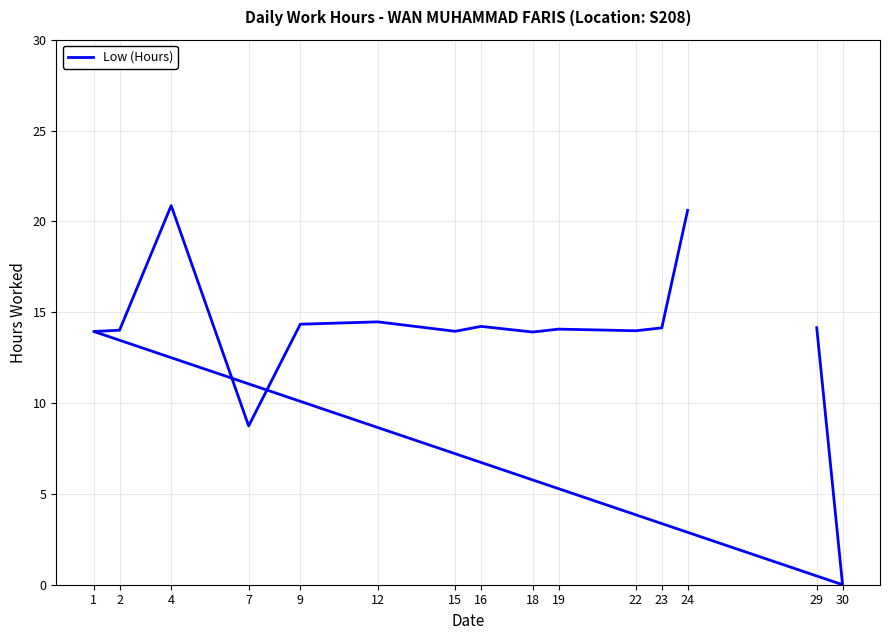

True or false: there are more than 1 points higher than both neighbors.

True